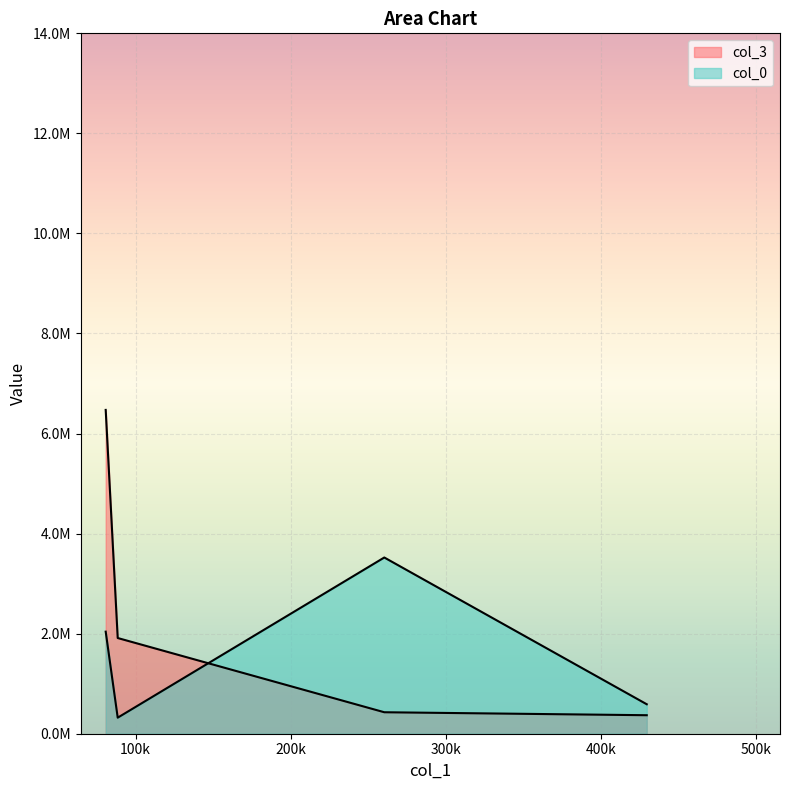

Does the chart display data point markers on the line(s)?

No